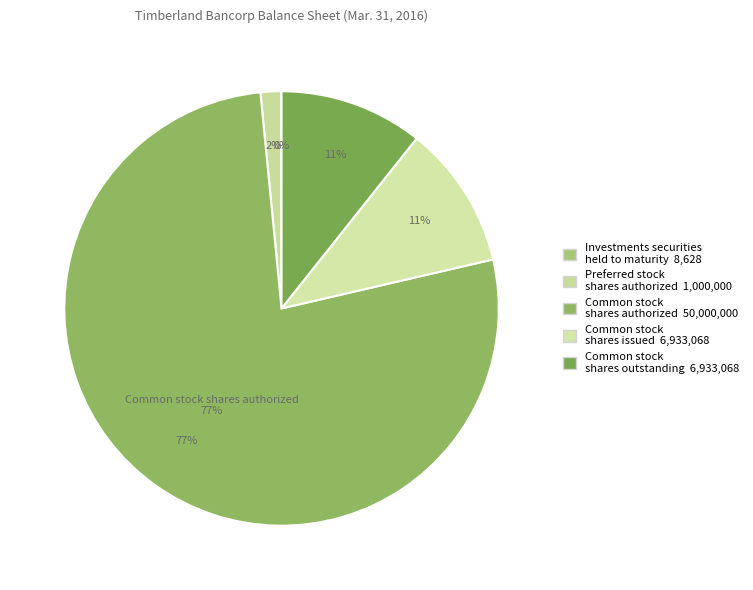

The Common stock
shares outstanding slice represents 1% of the pie. True or false?

False